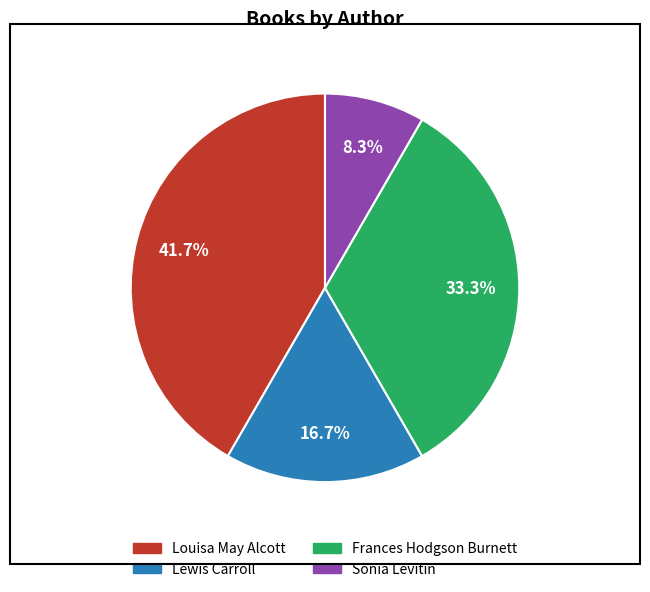

Rank the categories by value from lowest to highest.

Sonia Levitin, Lewis Carroll, Frances Hodgson Burnett, Louisa May Alcott